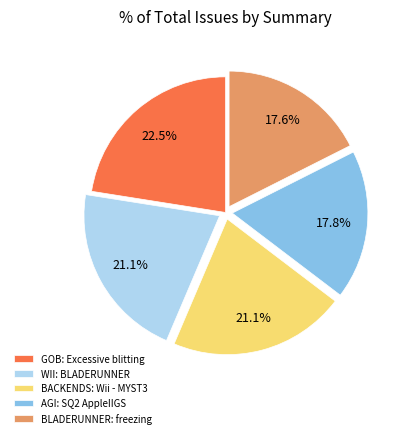

To the nearest percent, what is the combined percentage of AGI: SQ2 AppleIIGS and BLADERUNNER: freezing?

35%